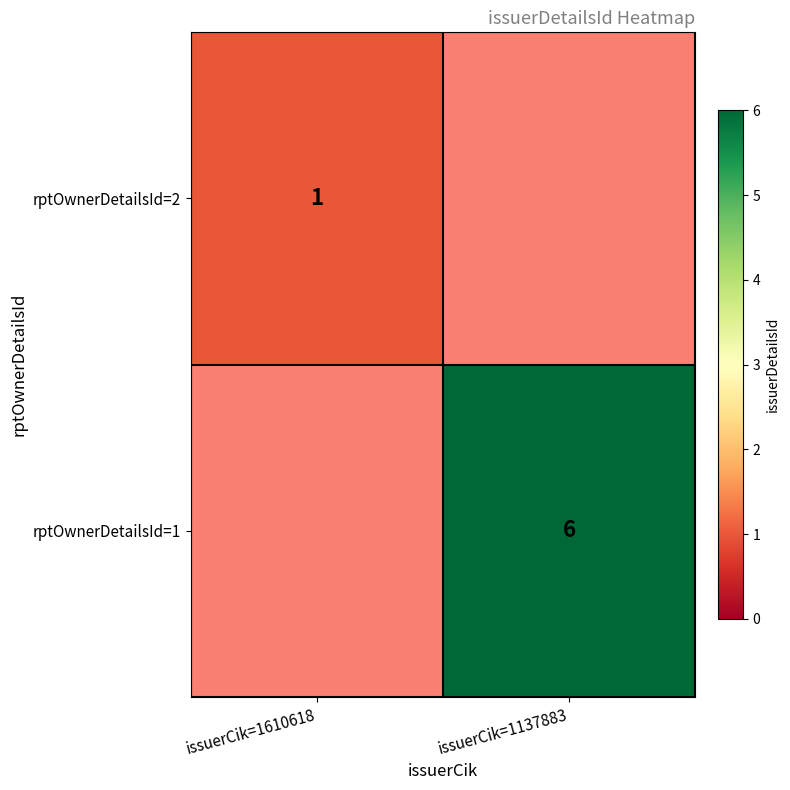

The rptOwnerDetailsId=2 series shows 1 at issuerCik=1610618. True or false?

True